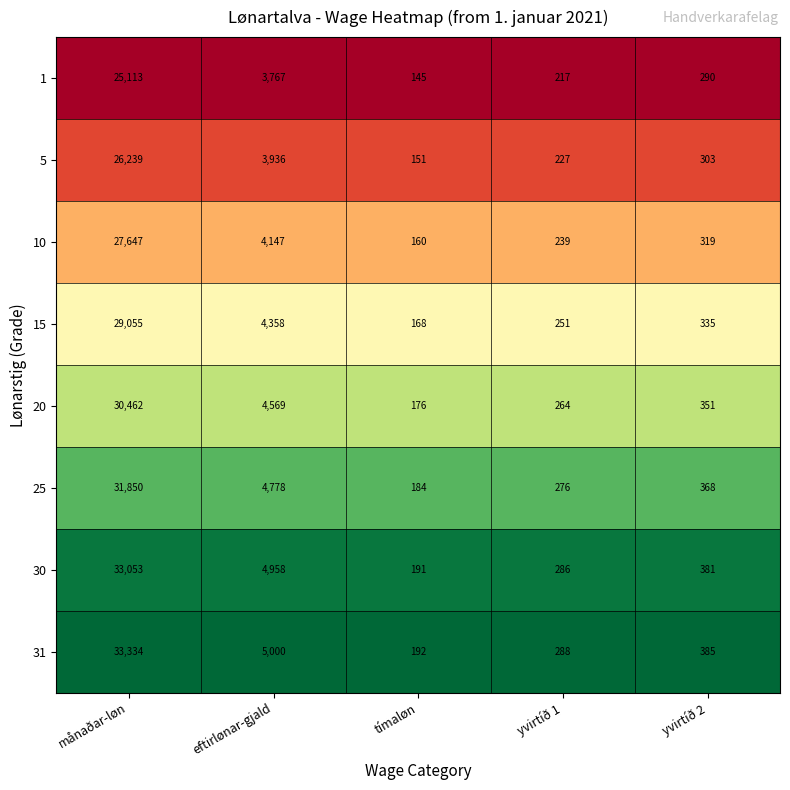

Rank the series by their maximum value, from lowest to highest.

1, 5, 10, 15, 20, 25, 30, 31